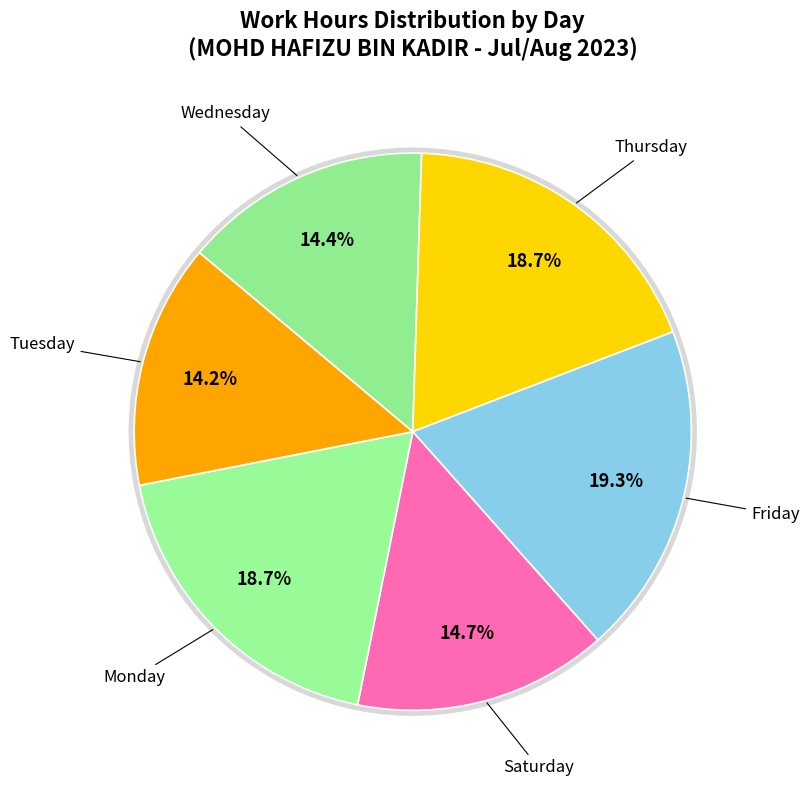

Is it true that 2-Wed is 1% of the pie?

False